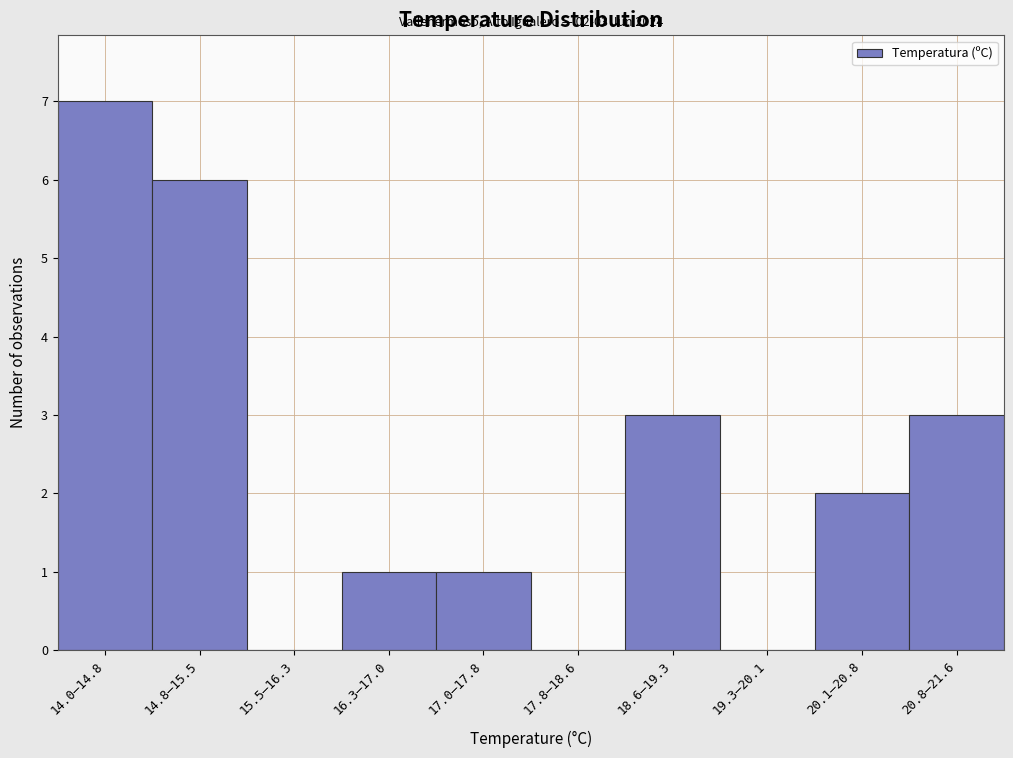

Reading left to right, transcribe all the data shown in this chart.

14.0–14.8=7	14.8–15.5=6	15.5–16.3=0	16.3–17.0=1	17.0–17.8=1	17.8–18.6=0	18.6–19.3=3	19.3–20.1=0	20.1–20.8=2	20.8–21.6=3